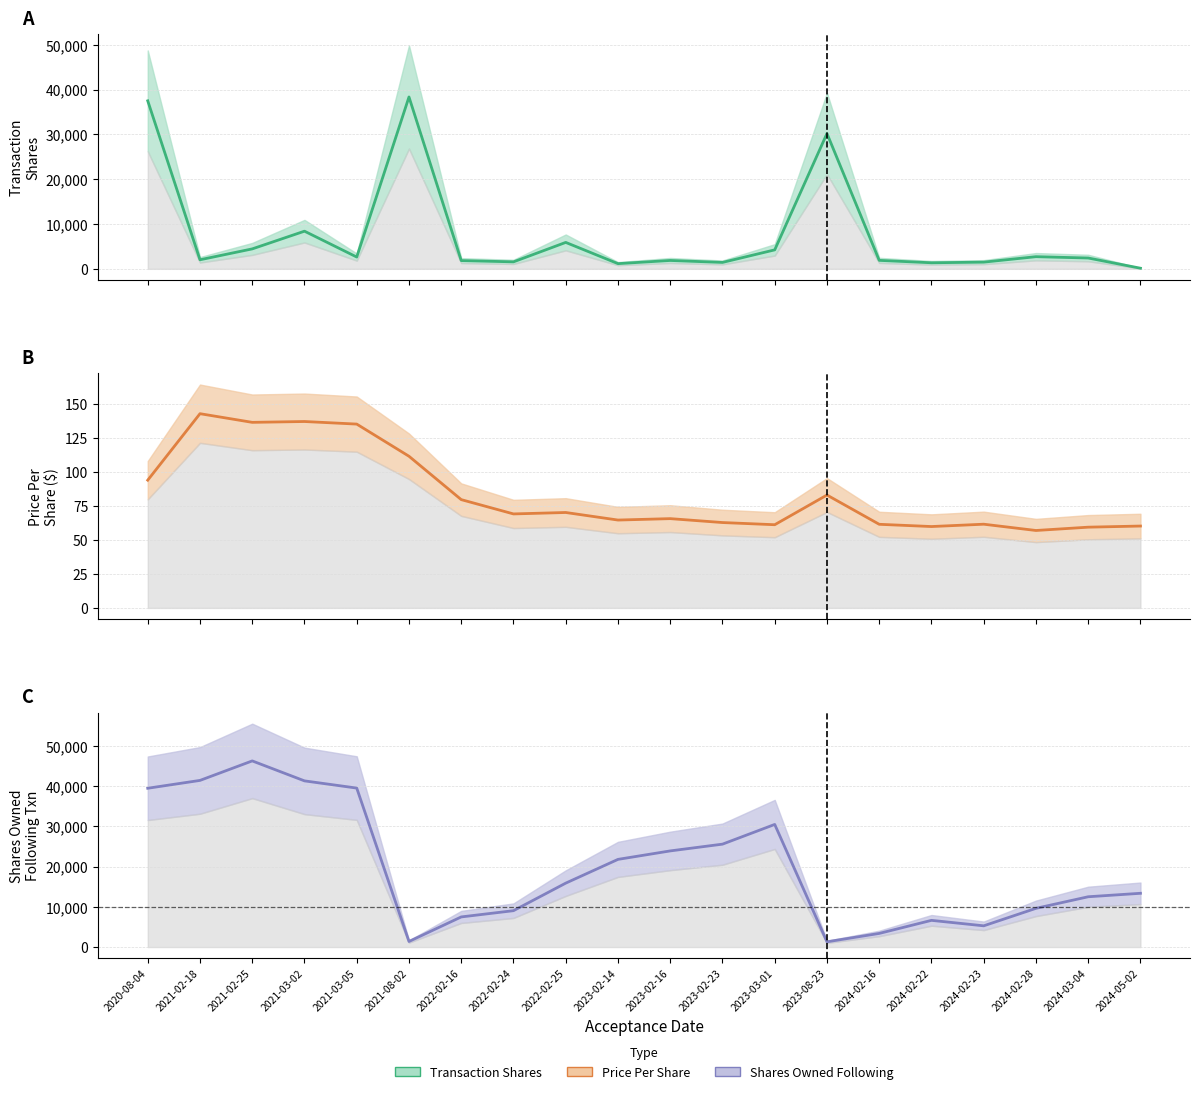

How many distinct data groups are displayed?

3